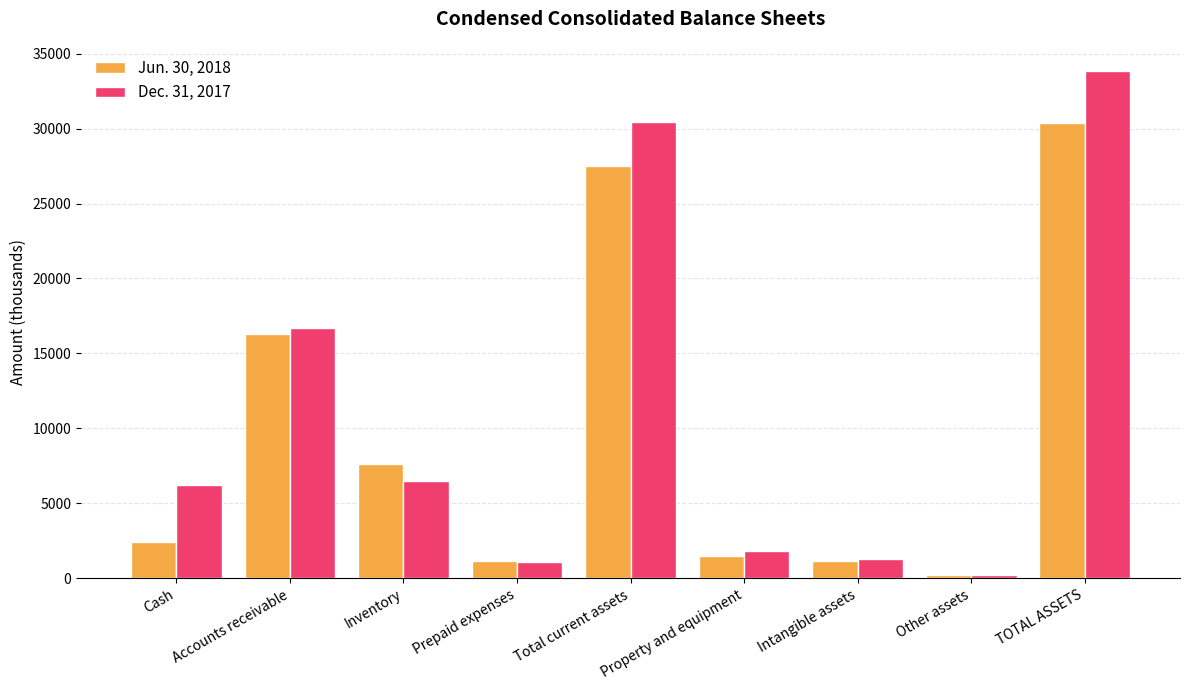

What is the label of the 9th bar from the left?

TOTAL ASSETS